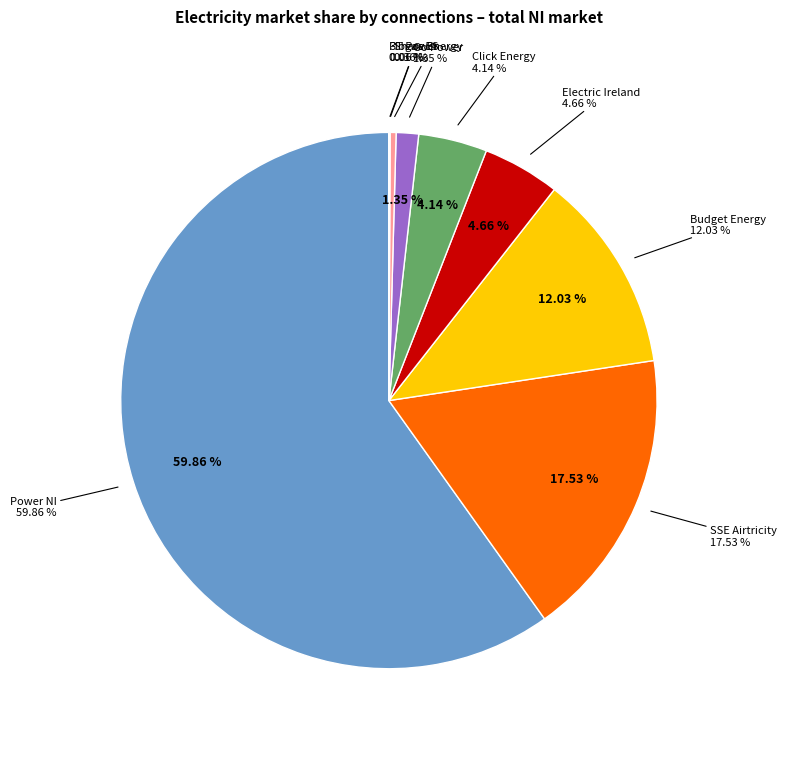

To the nearest percent, what is the average slice percentage?

11%